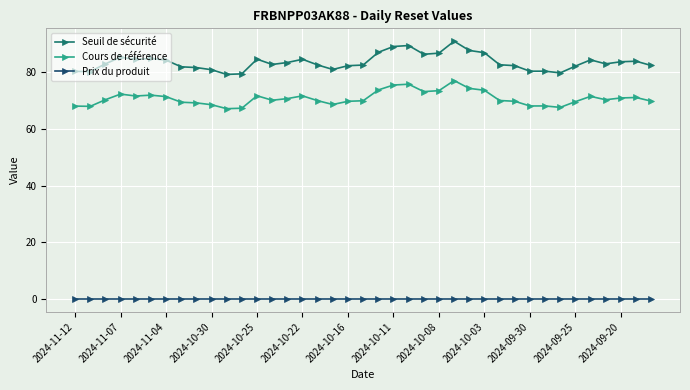

At how many categories does at least one series exceed 41?

39